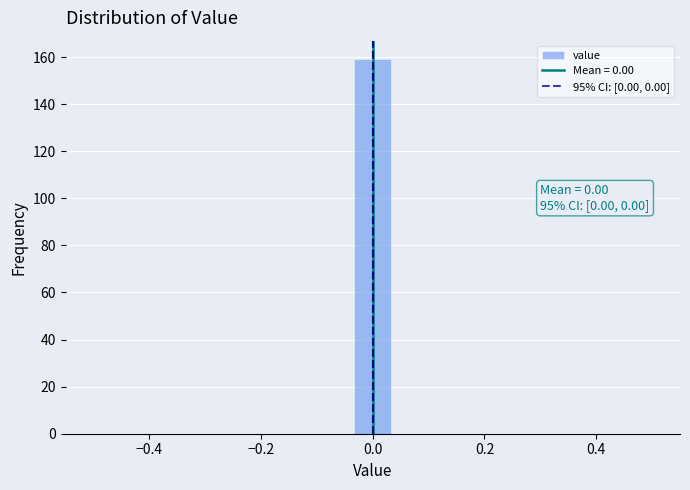

Read against the x-axis, roughly where is the centre of the tallest bar?

0.00